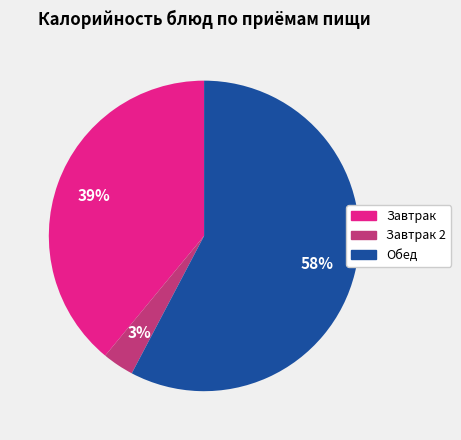

Which has a higher value, Завтрак 2 or Завтрак?

Завтрак